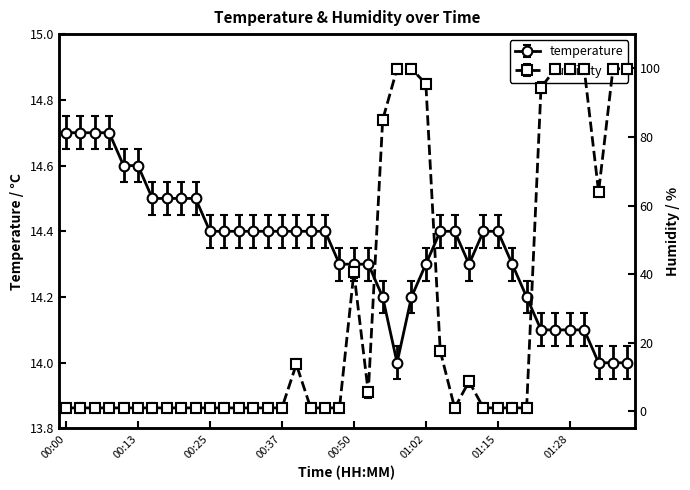

Which series has the largest range (max minus min)?

humidity